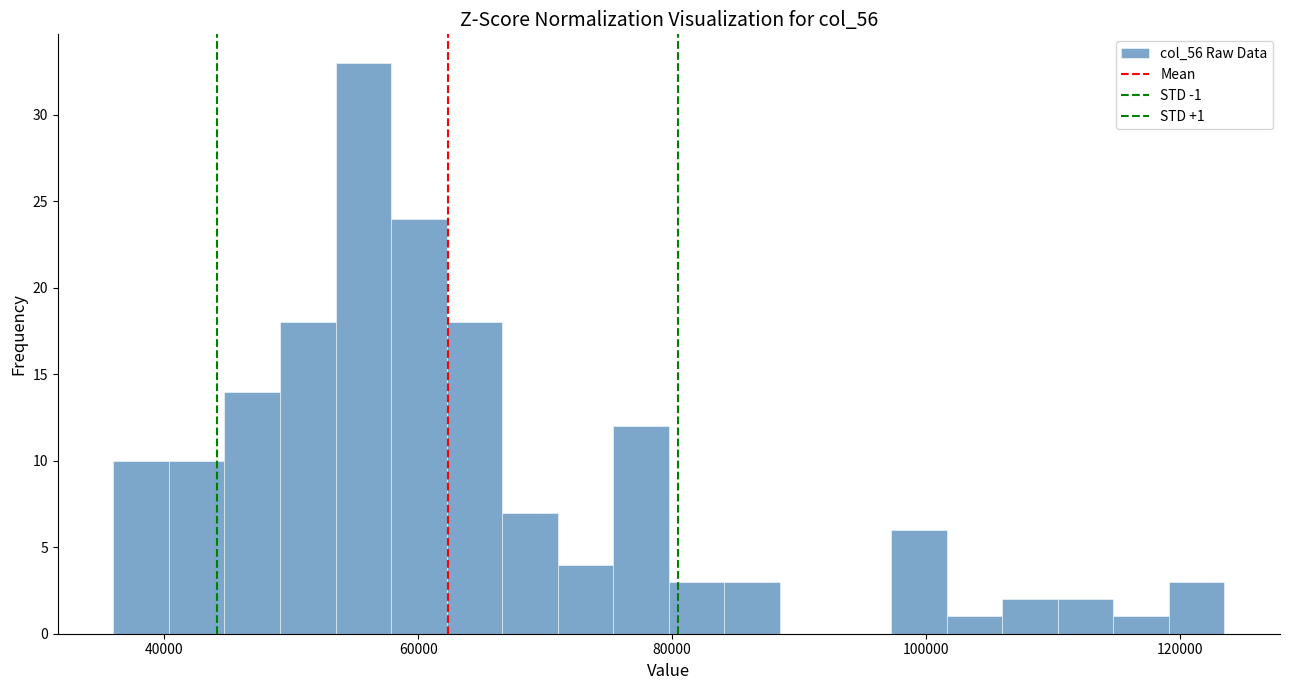

Read against the x-axis, roughly where is the centre of the tallest bar?

56000